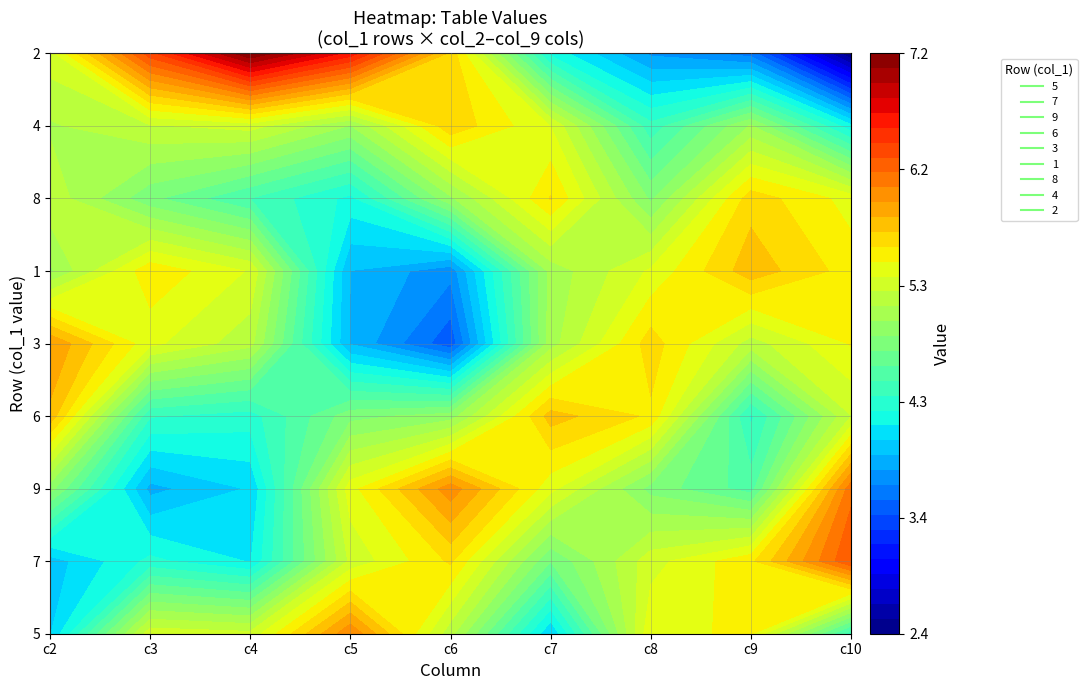

Which series changed the most between 3 and 7?

4